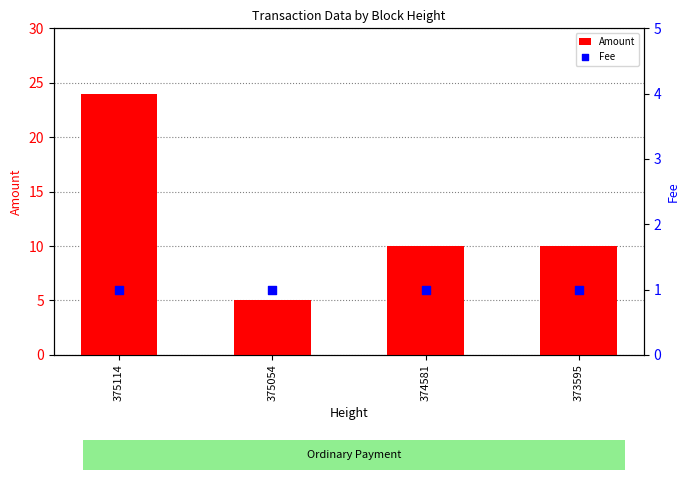

Which series has the widest spread of Y values?

Amount